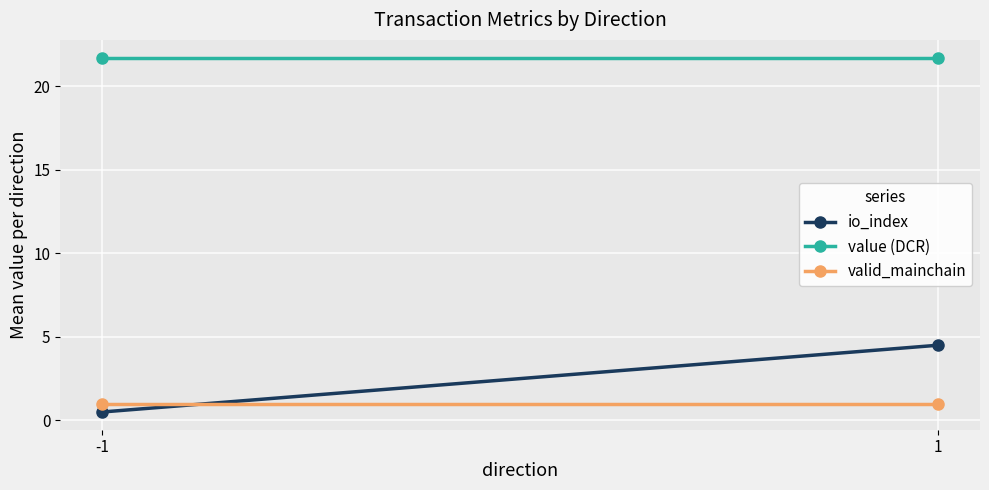

What is the average value of the valid_mainchain series?

1.0